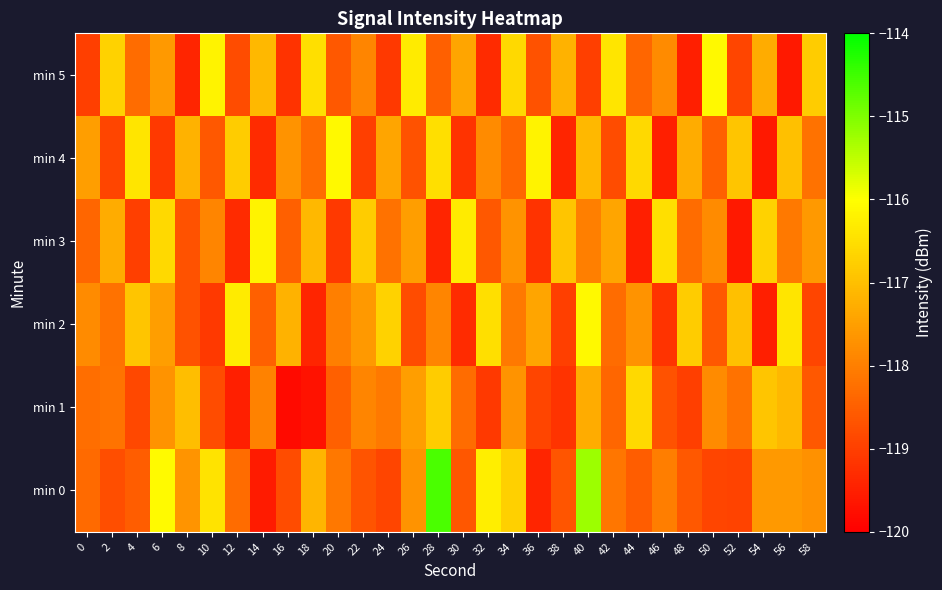

Reading right to left, transcribe all the data shown in this chart.

min 0: 58=-117.7	56=-117.6	54=-117.6	52=-118.9	50=-118.9	48=-118.6	46=-118.0	44=-118.5	42=-118.1	40=-115.2	38=-118.6	36=-119.4	34=-116.7	32=-116.3	30=-118.6	28=-114.6	26=-117.7	24=-118.9	22=-118.7	20=-118.1	18=-117.1	16=-118.8	14=-119.6	12=-118.3	10=-116.4	8=-117.7	6=-116.1	4=-118.5	2=-118.8	0=-118.3
min 1: 58=-118.6	56=-117.1	54=-116.9	52=-118.2	50=-117.8	48=-119.0	46=-118.7	44=-116.6	42=-118.4	40=-117.3	38=-119.2	36=-118.9	34=-117.7	32=-119.1	30=-118.3	28=-116.8	26=-117.5	24=-118.1	22=-117.9	20=-118.5	18=-119.7	16=-119.8	14=-118.0	12=-119.5	10=-118.8	8=-117.0	6=-117.7	4=-118.9	2=-118.2	0=-118.3
min 2: 58=-118.9	56=-116.4	54=-119.5	52=-117.0	50=-118.6	48=-116.8	46=-119.2	44=-117.7	42=-118.3	40=-116.1	38=-119.0	36=-117.4	34=-118.1	32=-116.5	30=-119.3	28=-117.9	26=-118.8	24=-116.7	22=-117.6	20=-118.0	18=-119.4	16=-117.2	14=-118.5	12=-116.3	10=-119.1	8=-118.7	6=-117.5	4=-116.9	2=-118.2	0=-117.8
min 3: 58=-117.6	56=-118.1	54=-116.7	52=-119.6	50=-117.8	48=-118.3	46=-116.5	44=-119.5	42=-117.4	40=-118.0	38=-116.9	36=-119.2	34=-117.7	32=-118.6	30=-116.3	28=-119.4	26=-117.5	24=-118.2	22=-116.8	20=-119.1	18=-117.1	16=-118.5	14=-116.2	12=-119.3	10=-117.9	8=-118.7	6=-116.6	4=-119.0	2=-117.3	0=-118.4
min 4: 58=-118.2	56=-117.0	54=-119.6	52=-116.9	50=-118.5	48=-117.3	46=-119.5	44=-116.6	42=-118.8	40=-117.1	38=-119.4	36=-116.2	34=-118.4	32=-117.8	30=-119.2	28=-116.5	26=-118.7	24=-117.4	22=-119.0	20=-116.1	18=-118.3	16=-117.7	14=-119.3	12=-116.8	10=-118.6	8=-117.2	6=-119.1	4=-116.4	2=-118.9	0=-117.5
min 5: 58=-116.8	56=-119.6	54=-117.3	52=-118.9	50=-116.1	48=-119.5	46=-117.8	44=-118.4	42=-116.4	40=-119.0	38=-117.2	36=-118.7	34=-116.6	32=-119.3	30=-117.4	28=-118.5	26=-116.3	24=-119.1	22=-117.9	20=-118.6	18=-116.5	16=-119.2	14=-117.1	12=-118.8	10=-116.2	8=-119.4	6=-117.6	4=-118.3	2=-116.7	0=-119.0